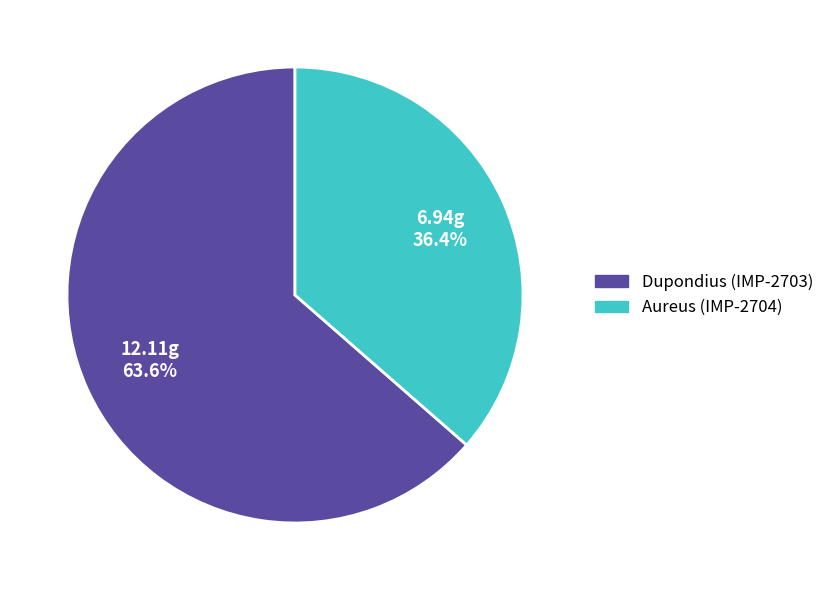

To the nearest percent, what portion does Dupondius (IMP-2703) represent?

64%